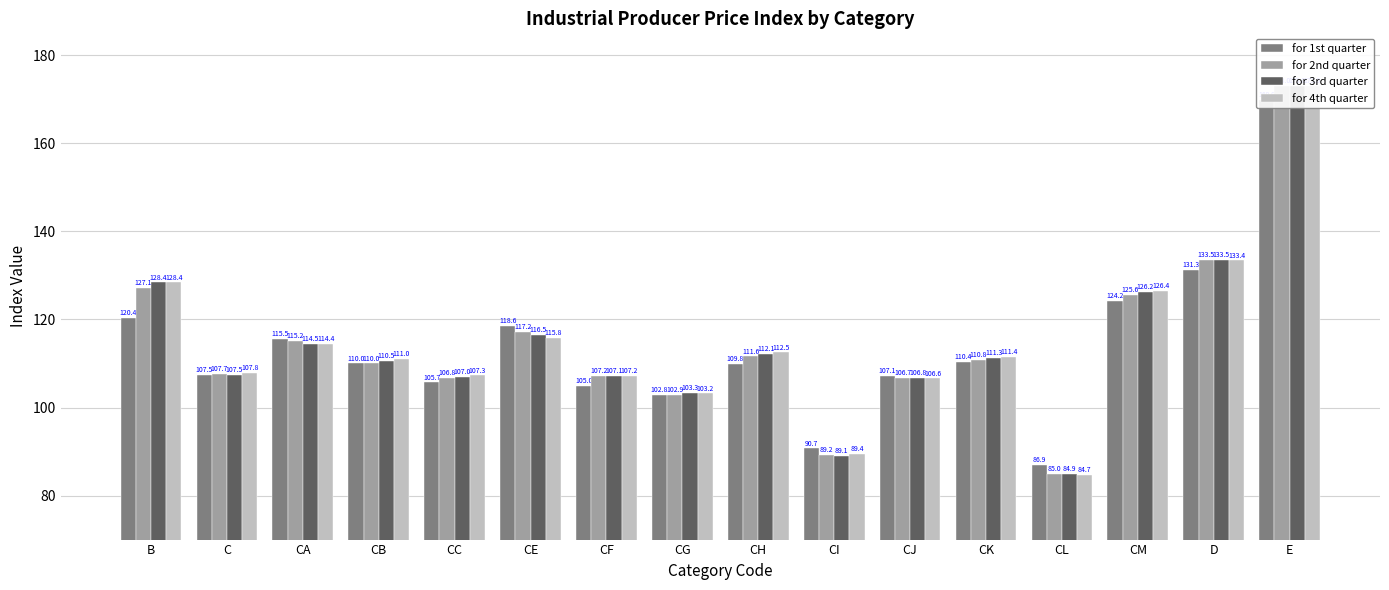

Is it true that for 3rd quarter equals 103.3 at CG?

True